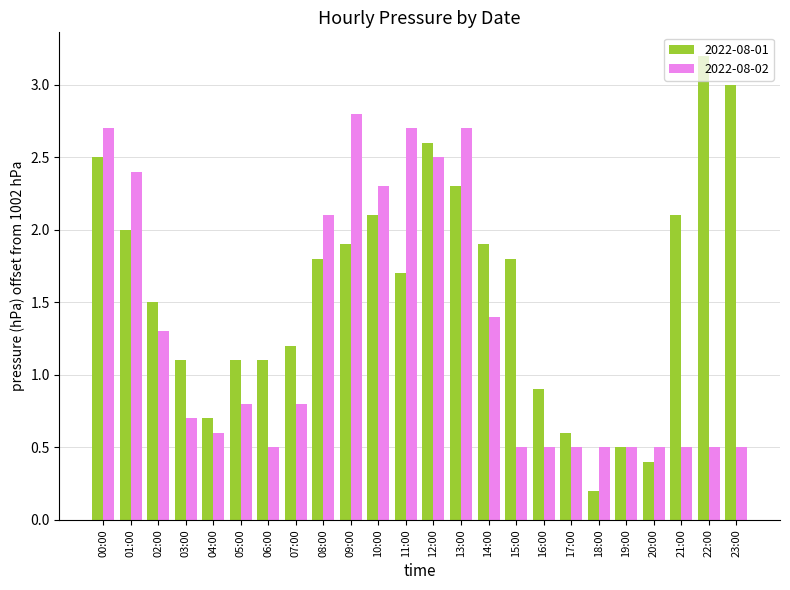

Count the number of data series in this chart.

2